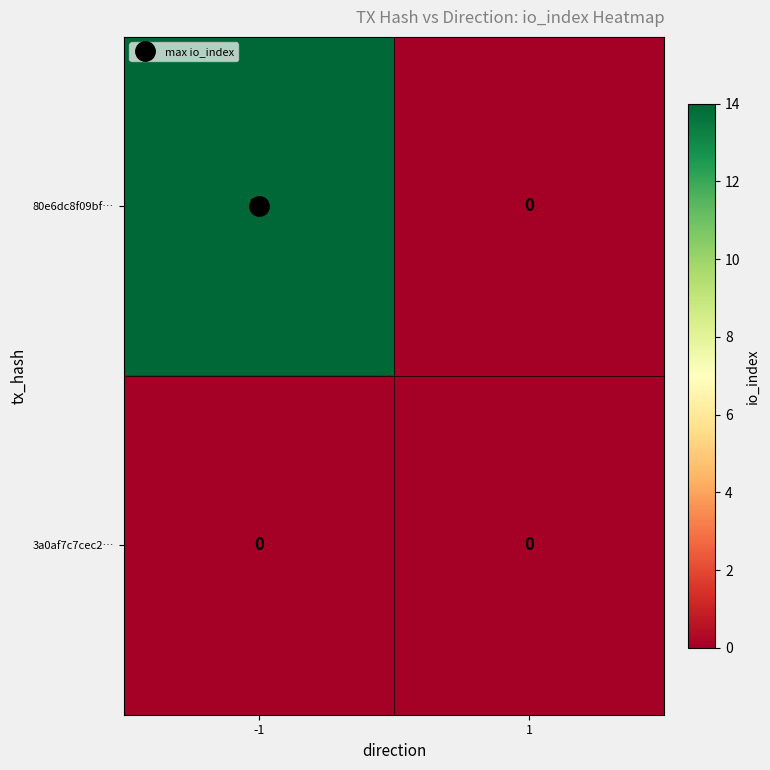

How many distinct data groups are displayed?

2